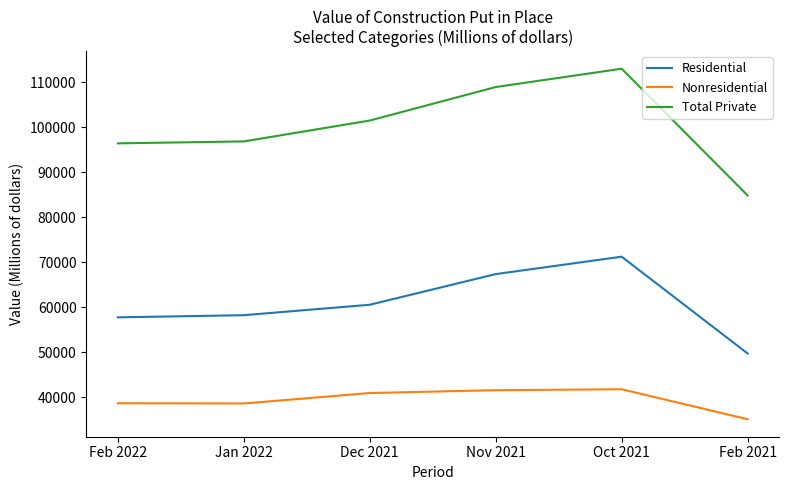

Is the value of Residential at Oct 2021 greater than the value of Nonresidential at Feb 2021?

Yes